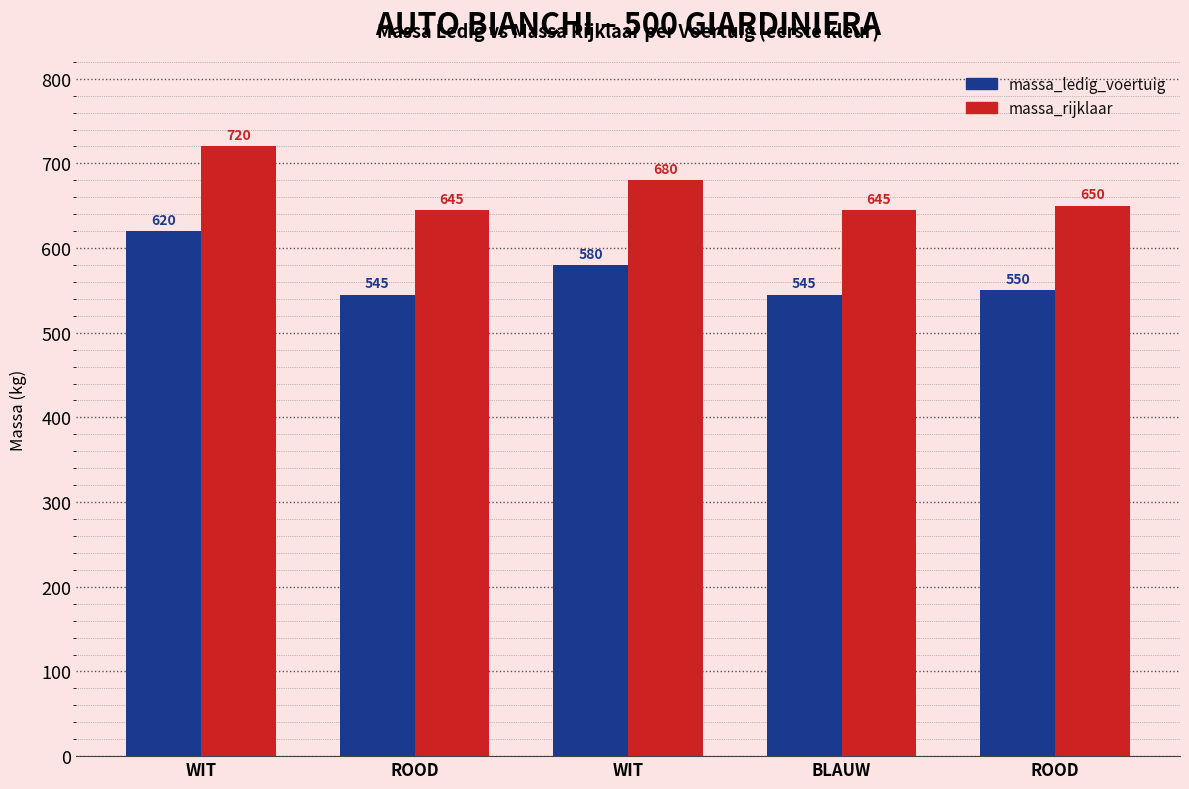

Reading right to left, extract all data points from this chart.

massa_ledig_voertuig: ROOD=550	BLAUW=545	WIT=580	ROOD=545	WIT=620
massa_rijklaar: ROOD=650	BLAUW=645	WIT=680	ROOD=645	WIT=720